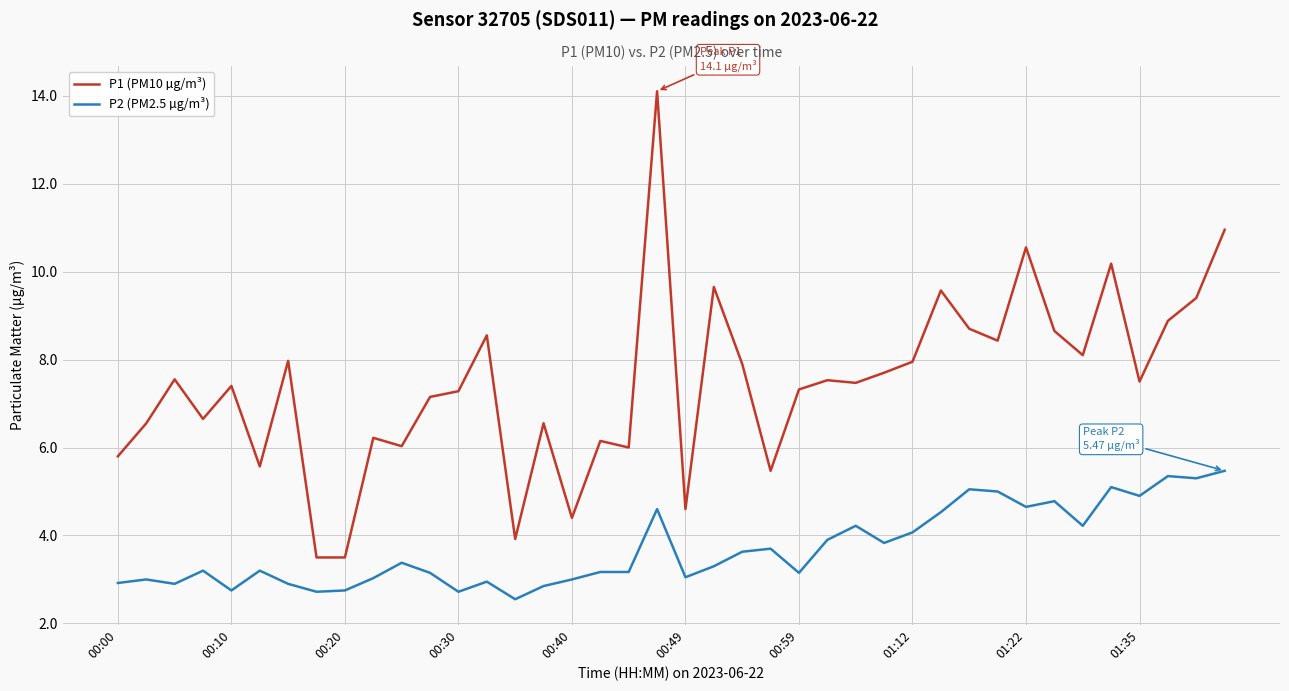

What is the lowest value of the P1 (PM10 µg/m³) series?

3.5